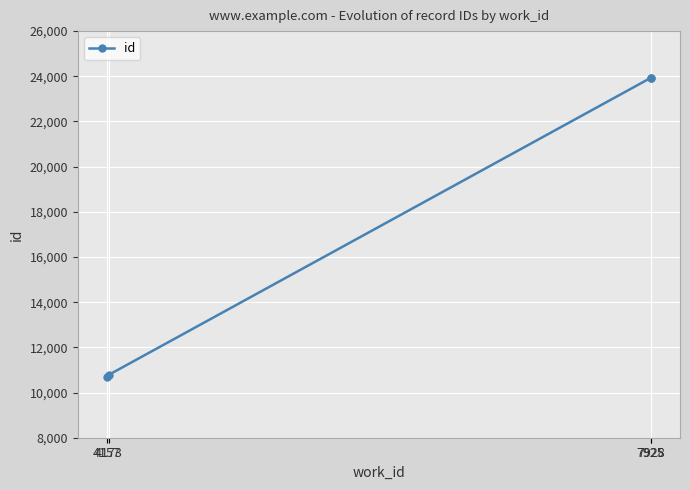

Is it true that the value at 7925 is 23928?

True